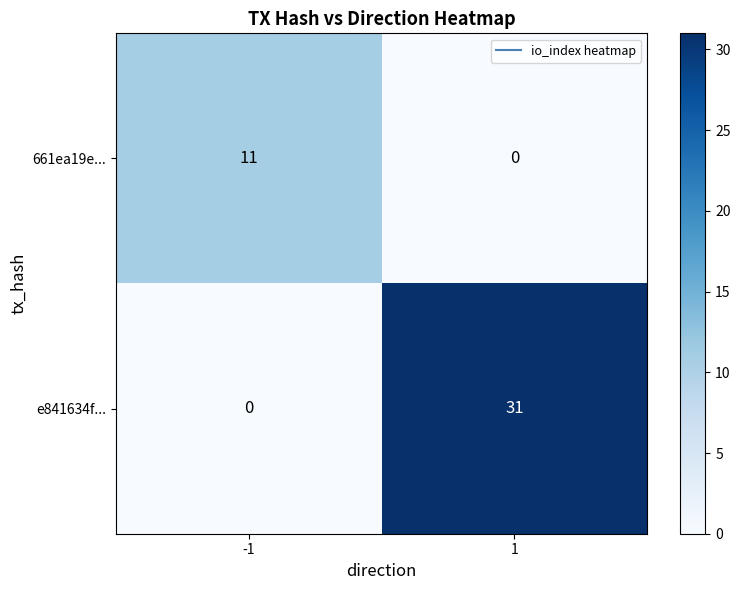

Count the number of data series in this chart.

2